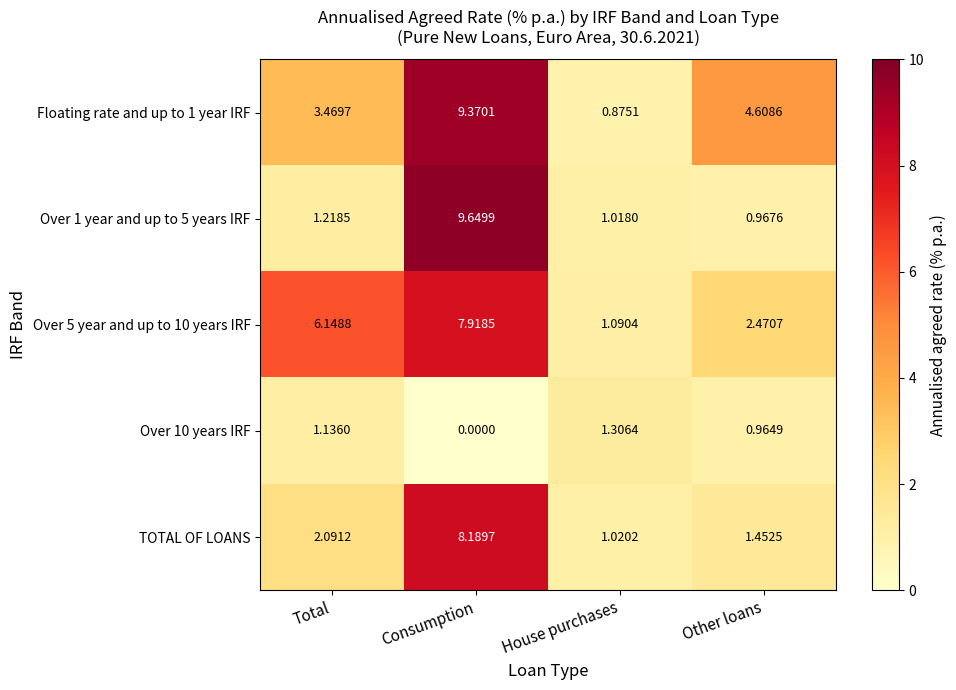

Is the value of Floating rate and up to 1 year IRF at Consumption greater than the value of Over 5 year and up to 10 years IRF at Total?

Yes